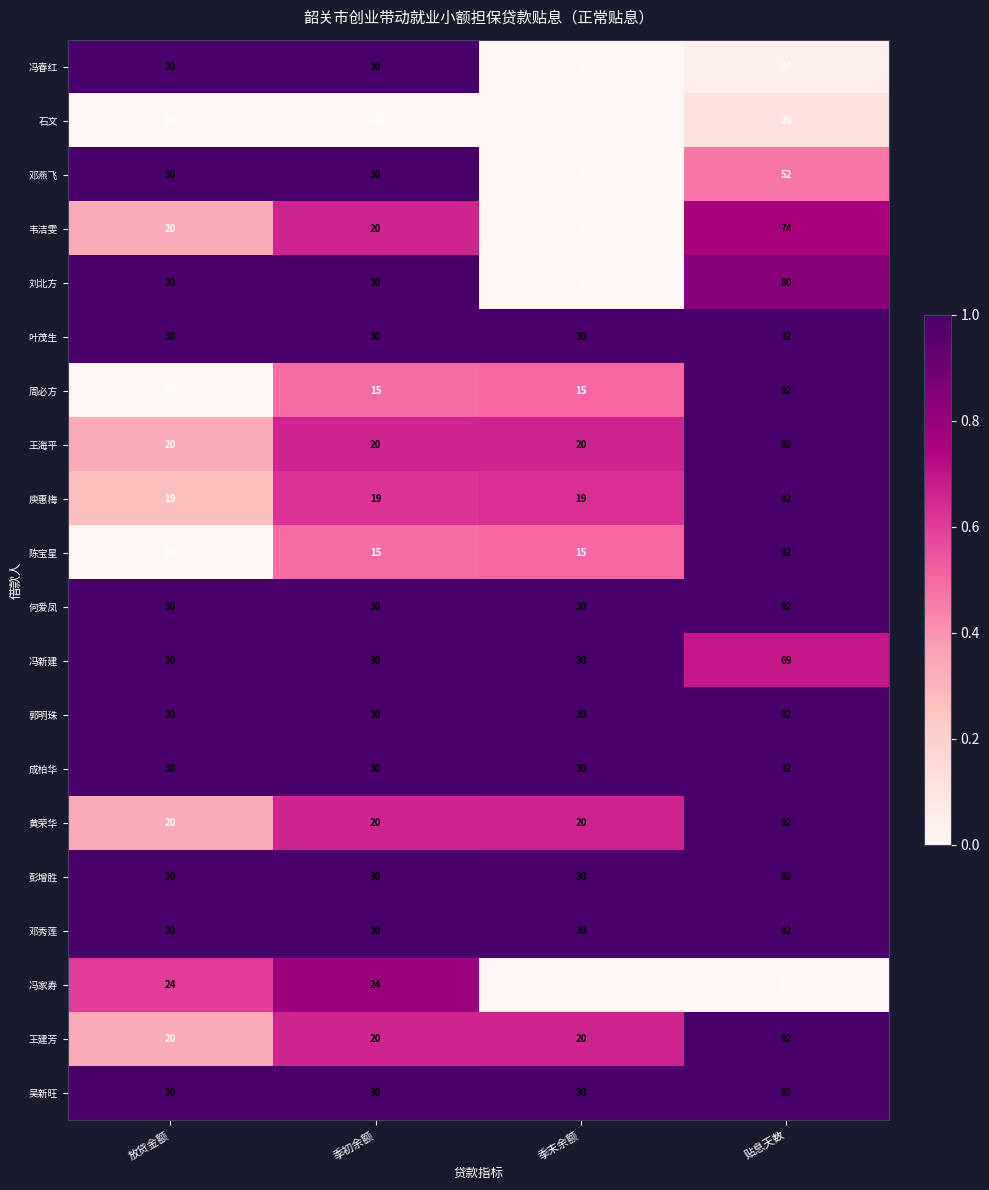

At which category is the sum across all series the highest?

贴息天数